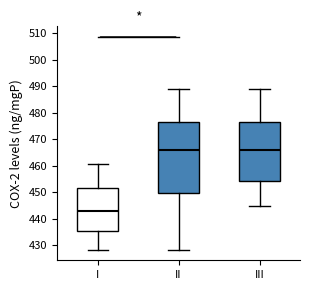

Reading left to right, read every box against the y-axis: the position of its median line, the range the box covers, and the ends of its whiskers. The values are not printed on the chart, so give them approximately, as read against the axis.

I: median 443, box 435 to 452, whiskers 428 to 461
II: median 466, box 450 to 477, whiskers 428 to 489
III: median 466, box 454 to 477, whiskers 445 to 489